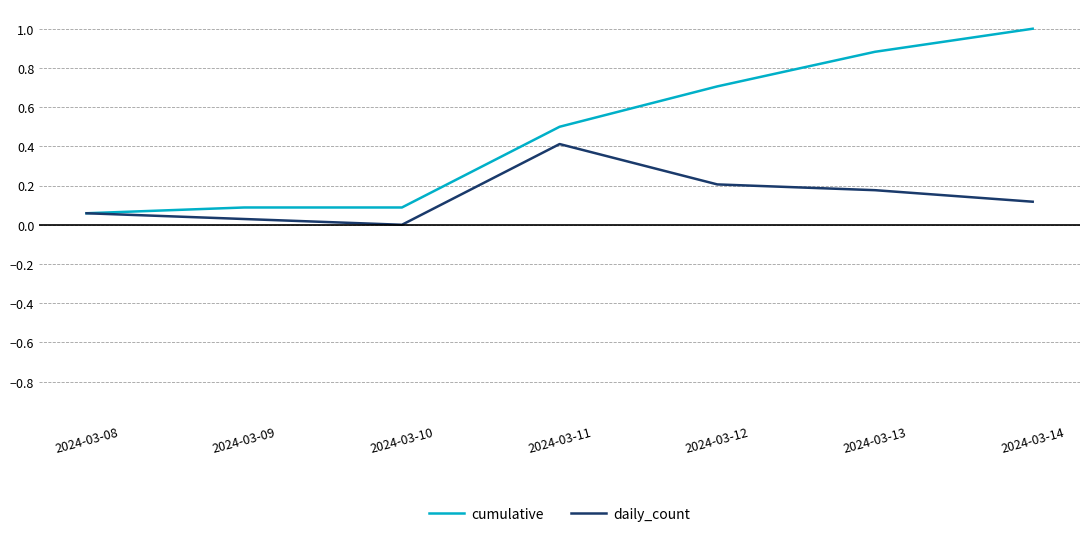

Does the chart have visible grid lines?

Yes